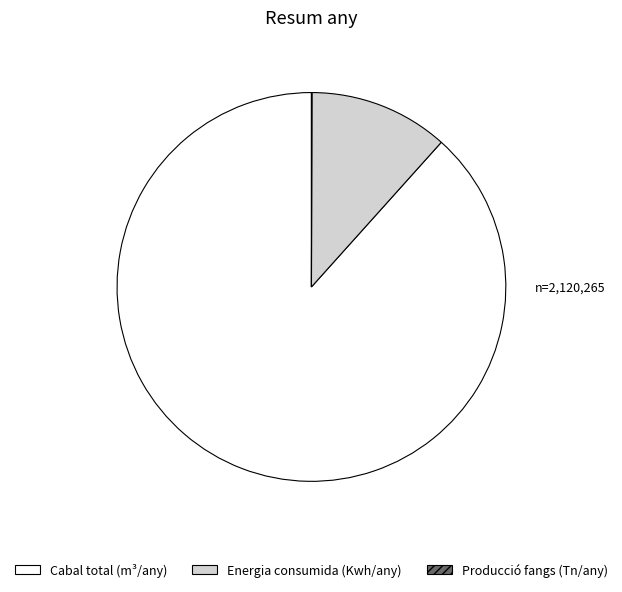

What is the majority slice?

Cabal total (m³/any)